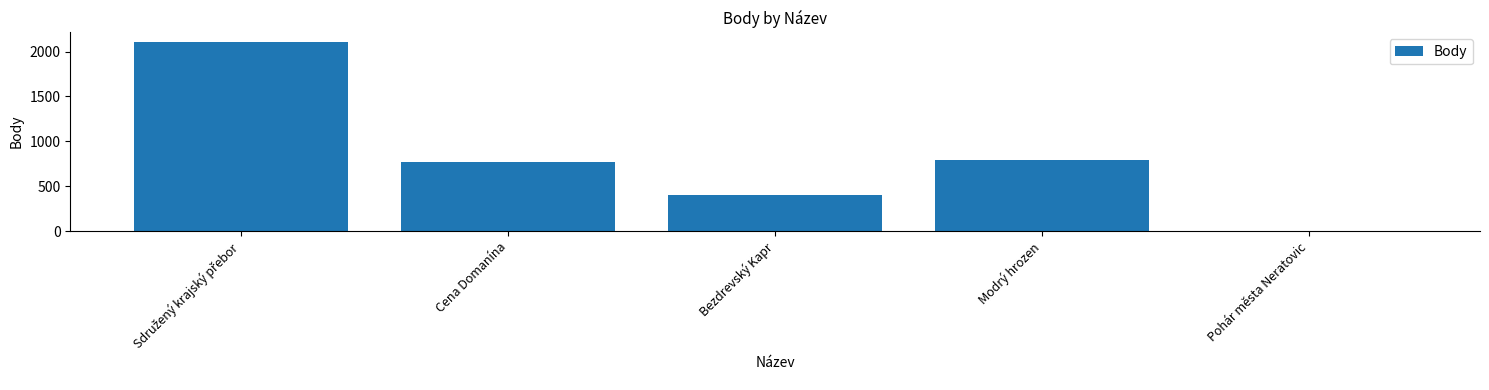

The chart shows a value of 489 at Cena Domanína. True or false?

False